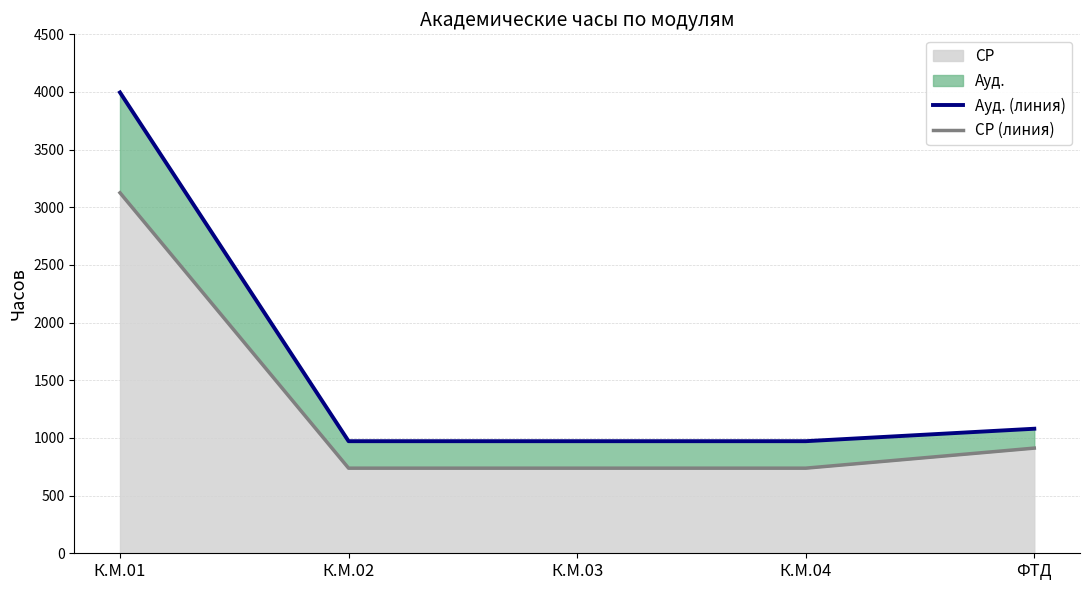

Rank the categories by СР (линия) value from lowest to highest.

К.М.02, К.М.03, К.М.04, ФТД, К.М.01